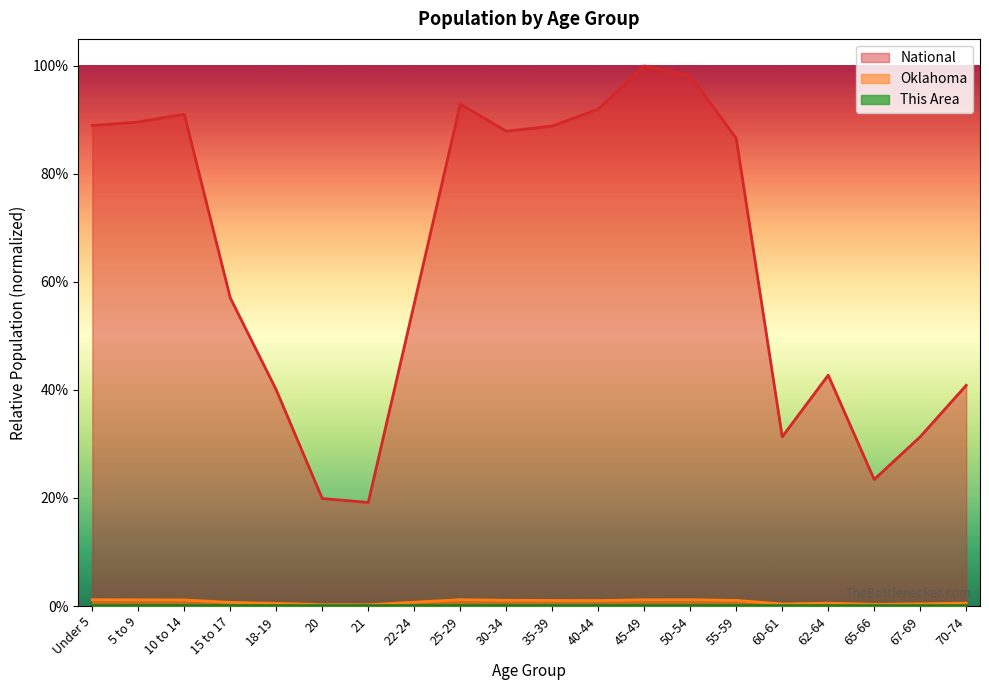

Reading left to right, extract all data points from this chart.

This Area: 0.0	0.0	0.0	0.0	0.0	0.0	0.0	0.0	0.0	0.0	0.0	0.0	0.0	0.0	0.0	0.0	0.0	0.0	0.0	0.0
Oklahoma: 0.0	0.0	0.0	0.0	0.0	0.0	0.0	0.0	0.0	0.0	0.0	0.0	0.0	0.0	0.0	0.0	0.0	0.0	0.0	0.0
National: 0.9	0.9	0.9	0.6	0.4	0.2	0.2	0.6	0.9	0.9	0.9	0.9	1.0	1.0	0.9	0.3	0.4	0.2	0.3	0.4